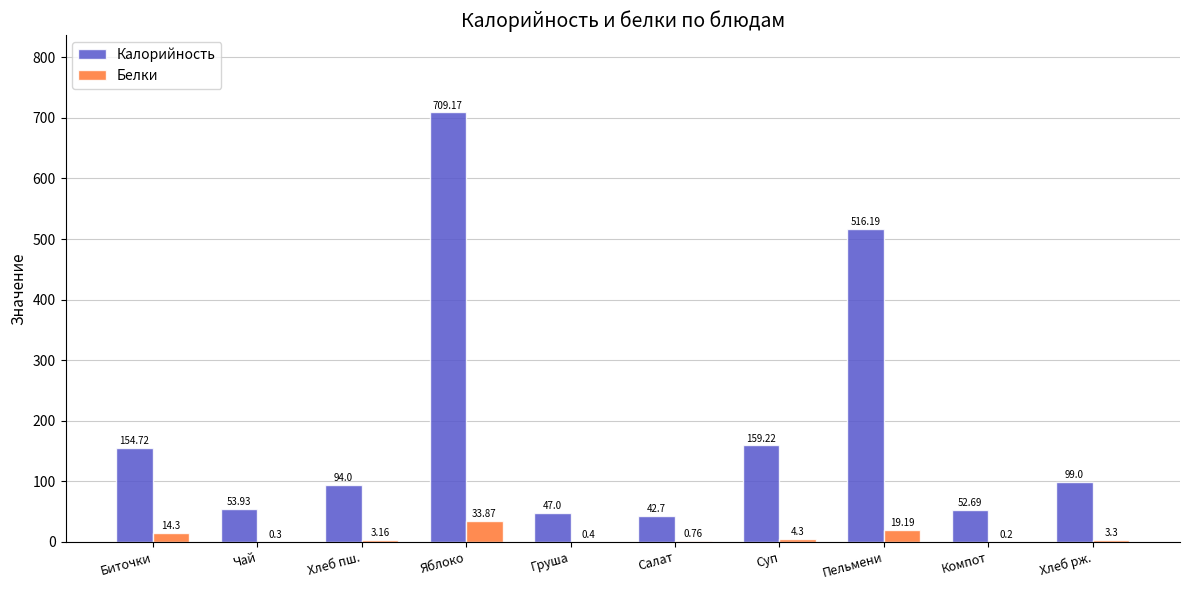

What is the difference between the Белки values at Суп and Чай?

4.0